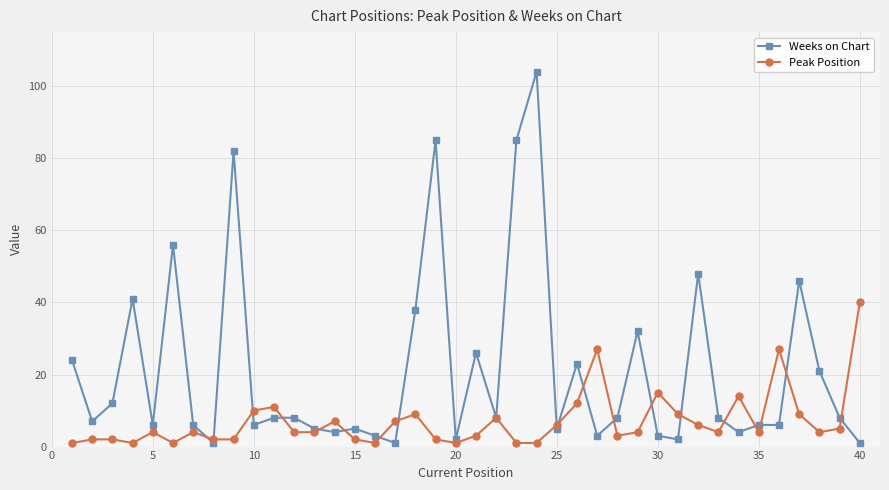

Which series has the largest total across all categories?

Weeks on Chart